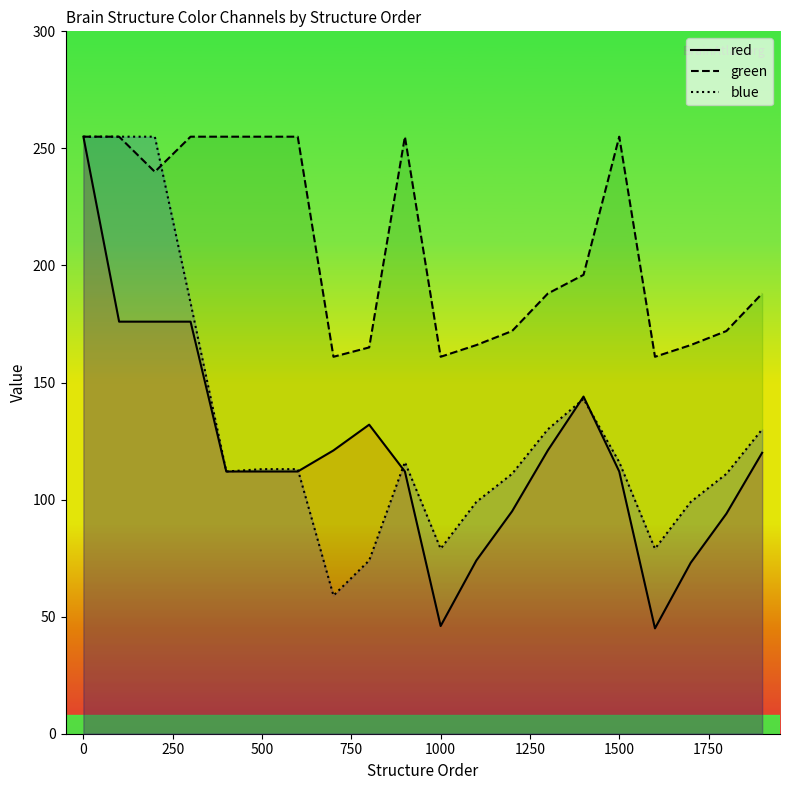

What is the greatest value displayed?

255